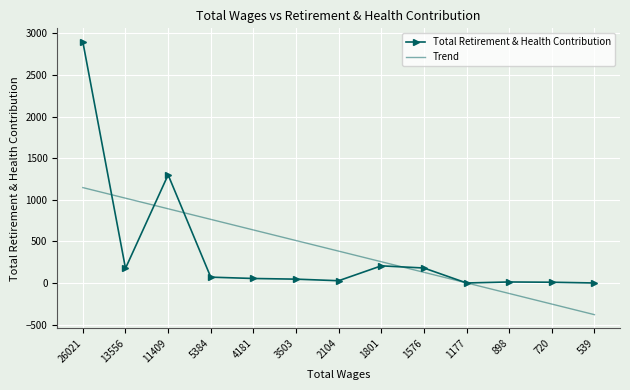

Which series has the widest spread of values?

Total Retirement & Health Contribution